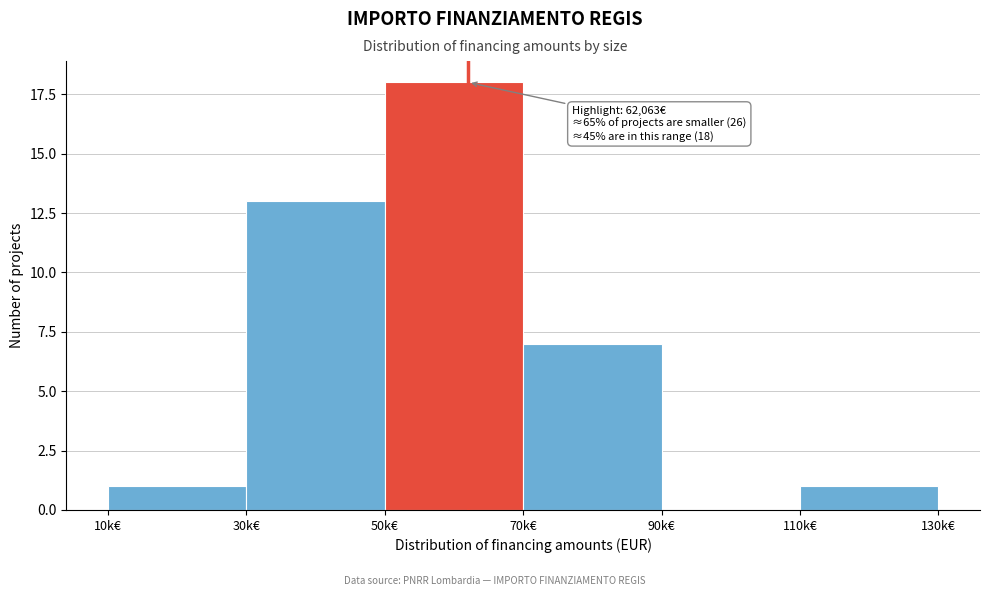

Reading left to right, list all the values displayed in this chart.

10k€=1	30k€=13	50k€=18	70k€=7	90k€=0	110k€=1